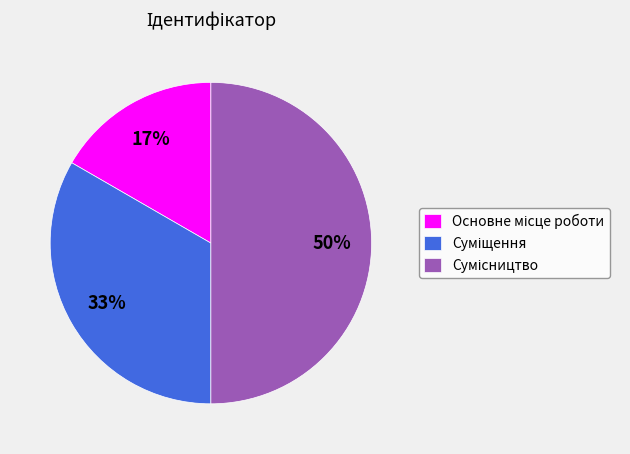

To the nearest percent, what is the difference between the largest and smallest slice percentages?

33%